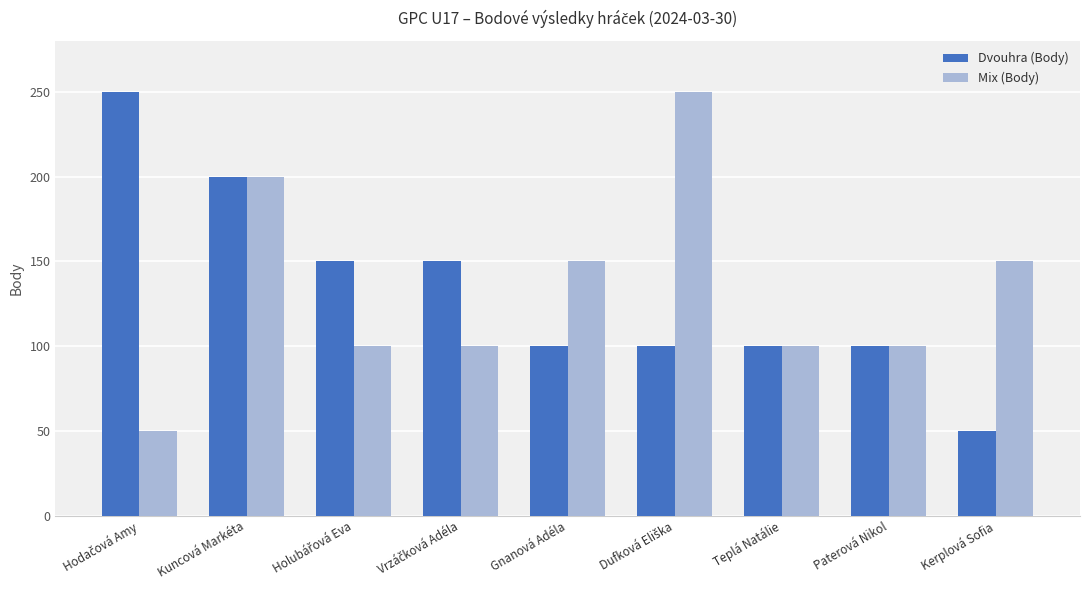

The Dvouhra (Body) series shows 71 at Kerplová Sofia. True or false?

False